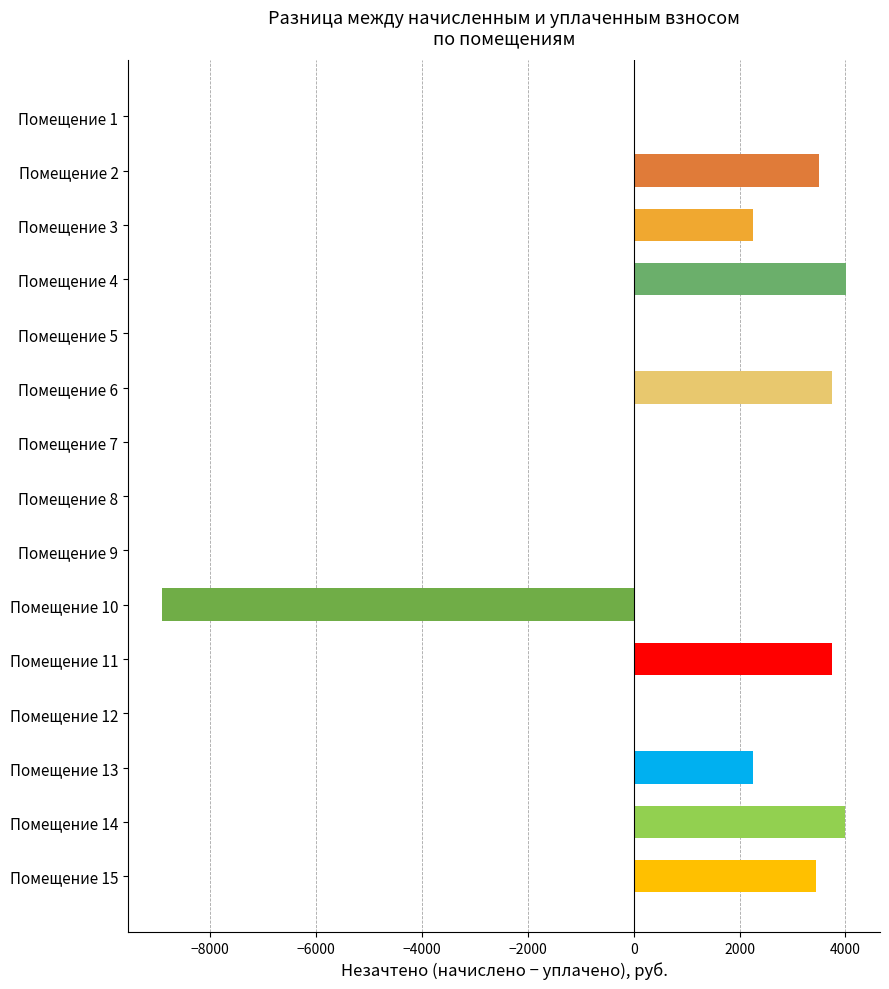

What is the change in value from Помещение 6 to Помещение 7?

-3746.0